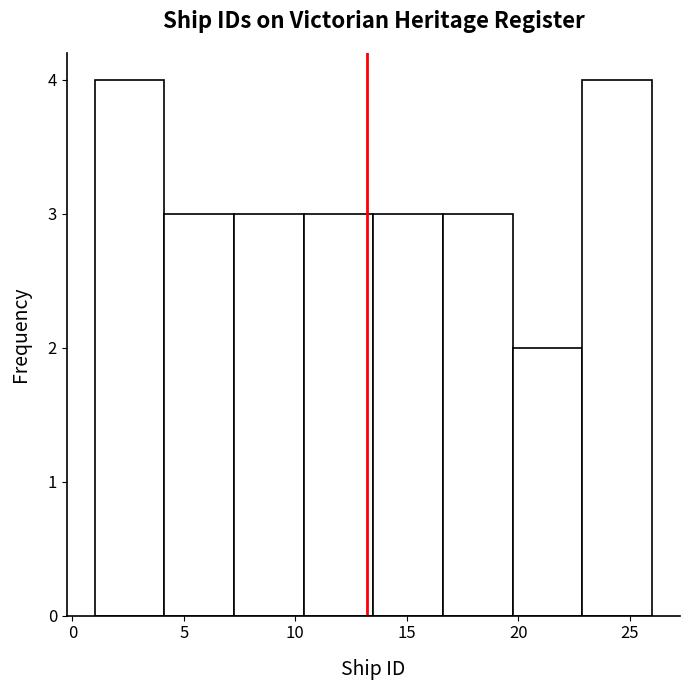

Reading left to right, list every bar in this chart as the range it spans on the x-axis followed by its height. Neither the bar edges nor the heights are printed on the chart, so give them approximately, as read against the axes.

1.0 to 4.0: 4
4.0 to 7.5: 3
7.5 to 10.5: 3
10.5 to 13.5: 3
13.5 to 16.5: 3
16.5 to 20.0: 3
20.0 to 23.0: 2
23.0 to 26.0: 4